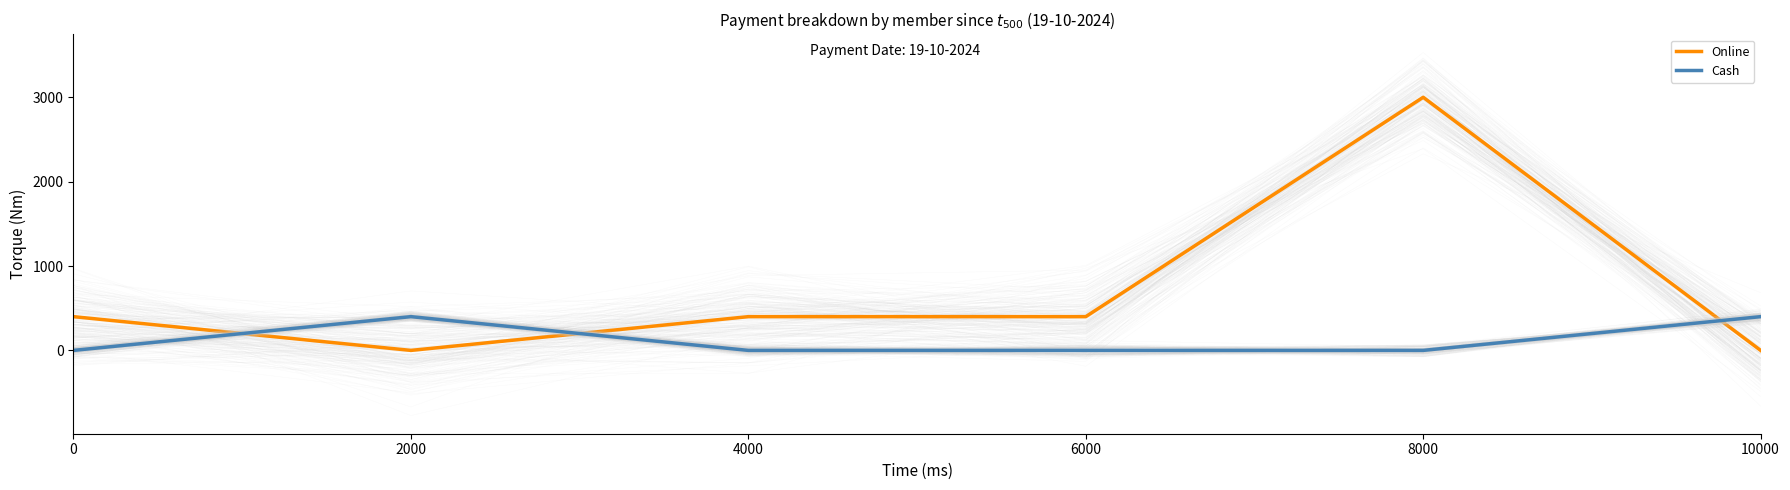

What is the average value of the Cash series?

133